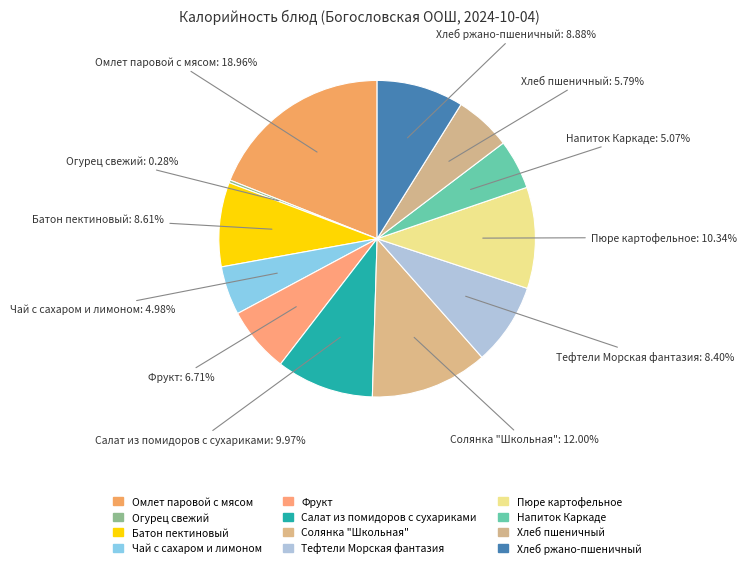

To the nearest percent, what percentage of the pie is Хлеб пшеничный?

6%